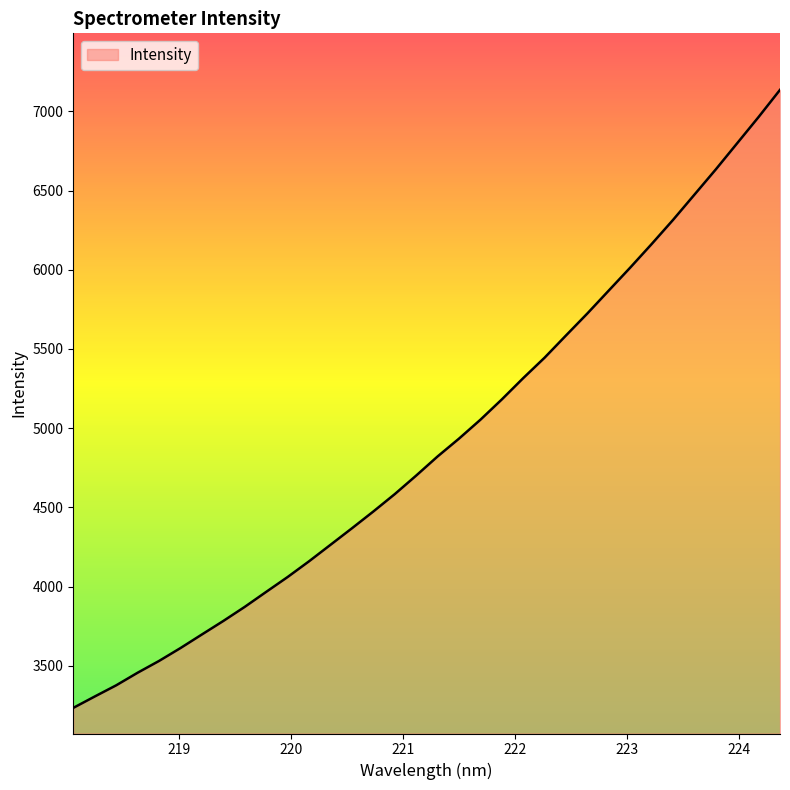

What is the smallest value displayed?

3234.4